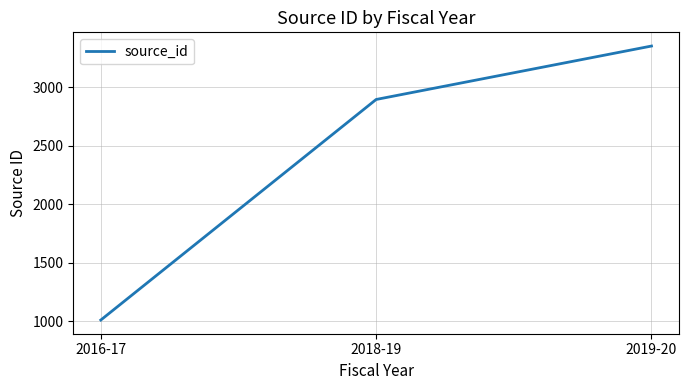

Reading left to right, what are all the values shown in this chart?

1012	2894	3350